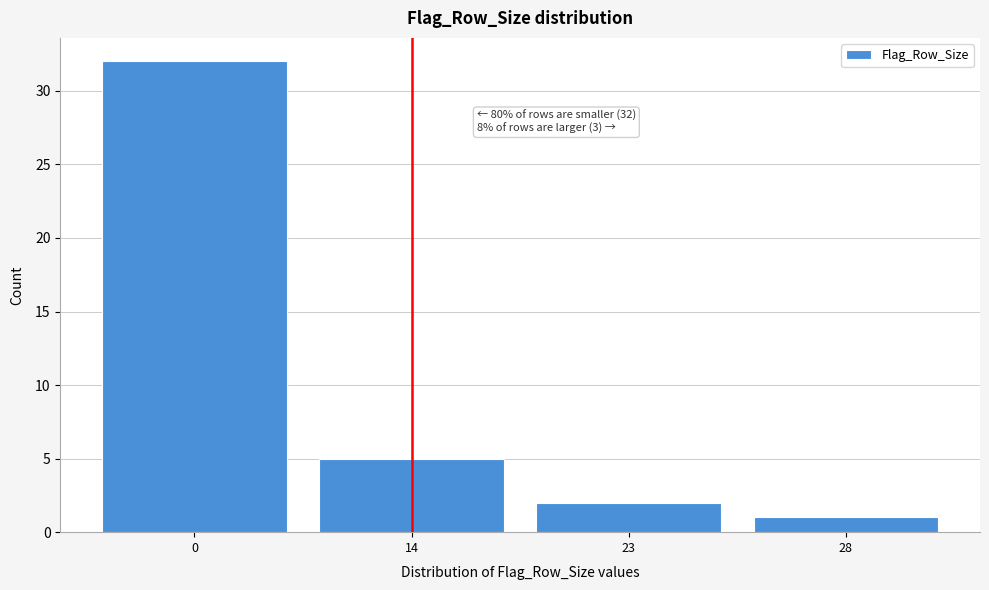

Reading left to right, extract all data points from this chart.

32	5	2	1